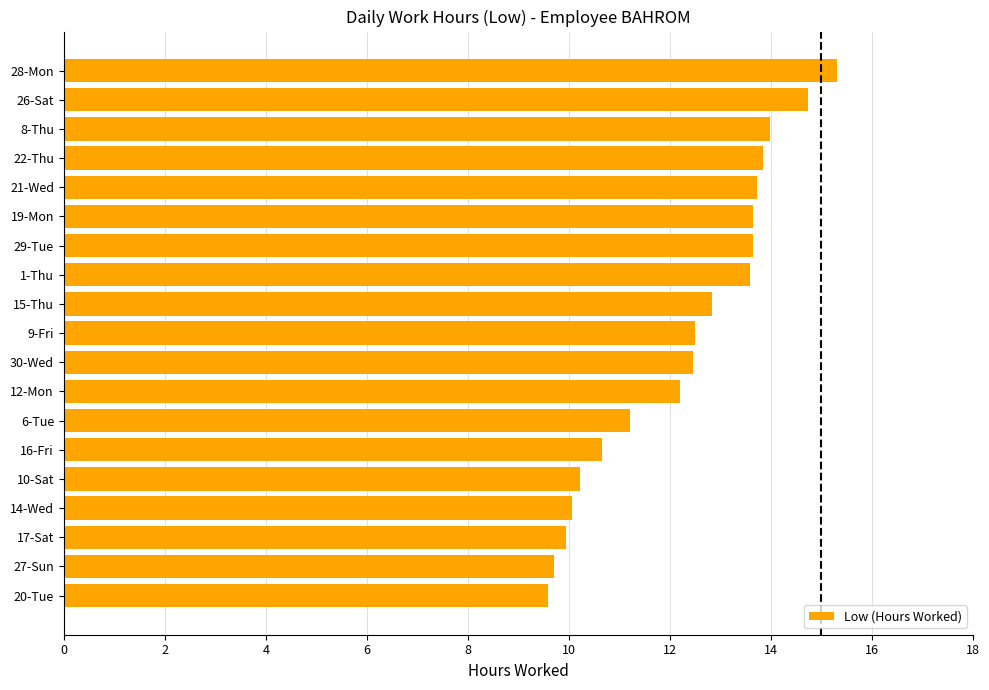

Count the number of data series in this chart.

1